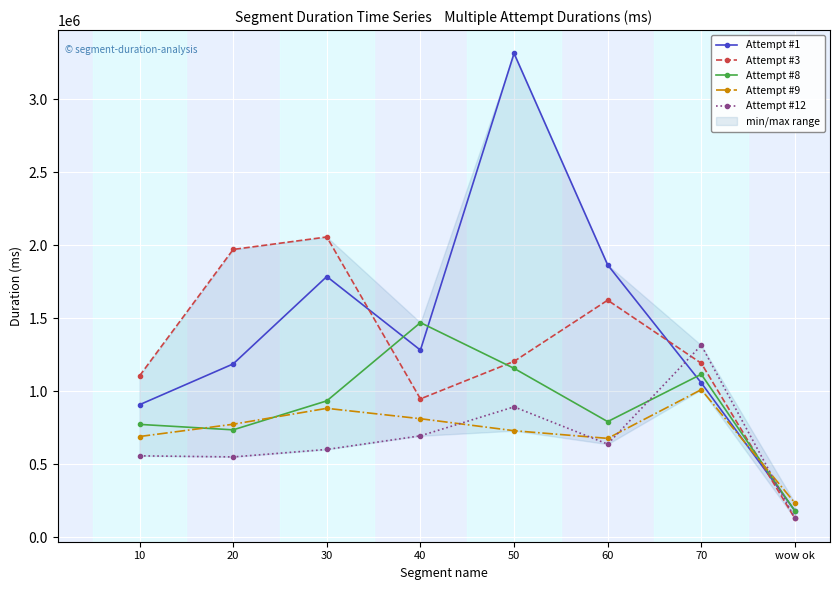

Is it true that Attempt #8 equals 736230 at 20?

True